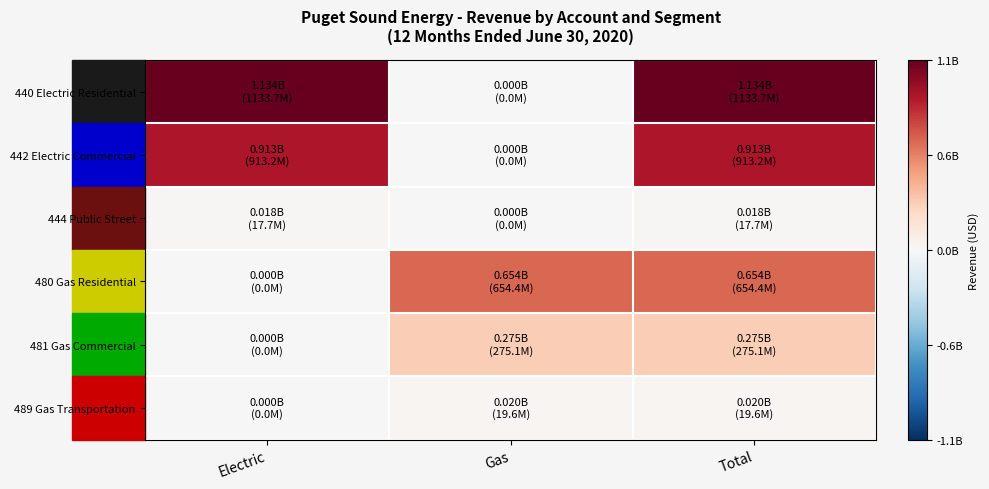

Which has a higher value, Electric or Gas?

Electric